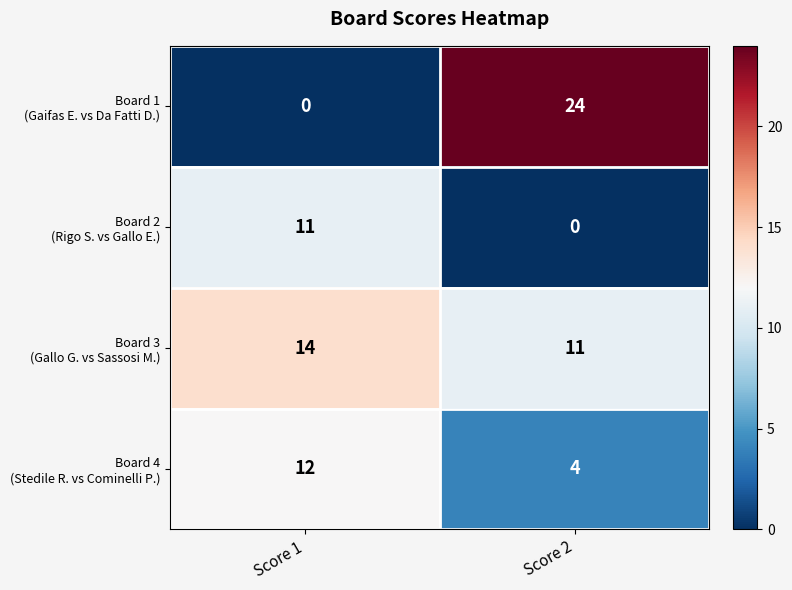

What is the spread (max minus min) of values at Score 2?

24